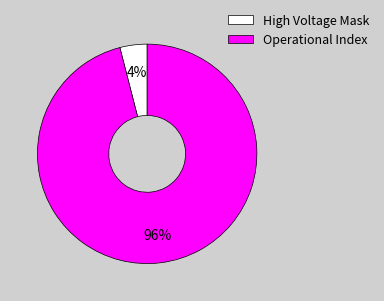

Is the sum of Operational Index and High Voltage Mask greater than half?

Yes